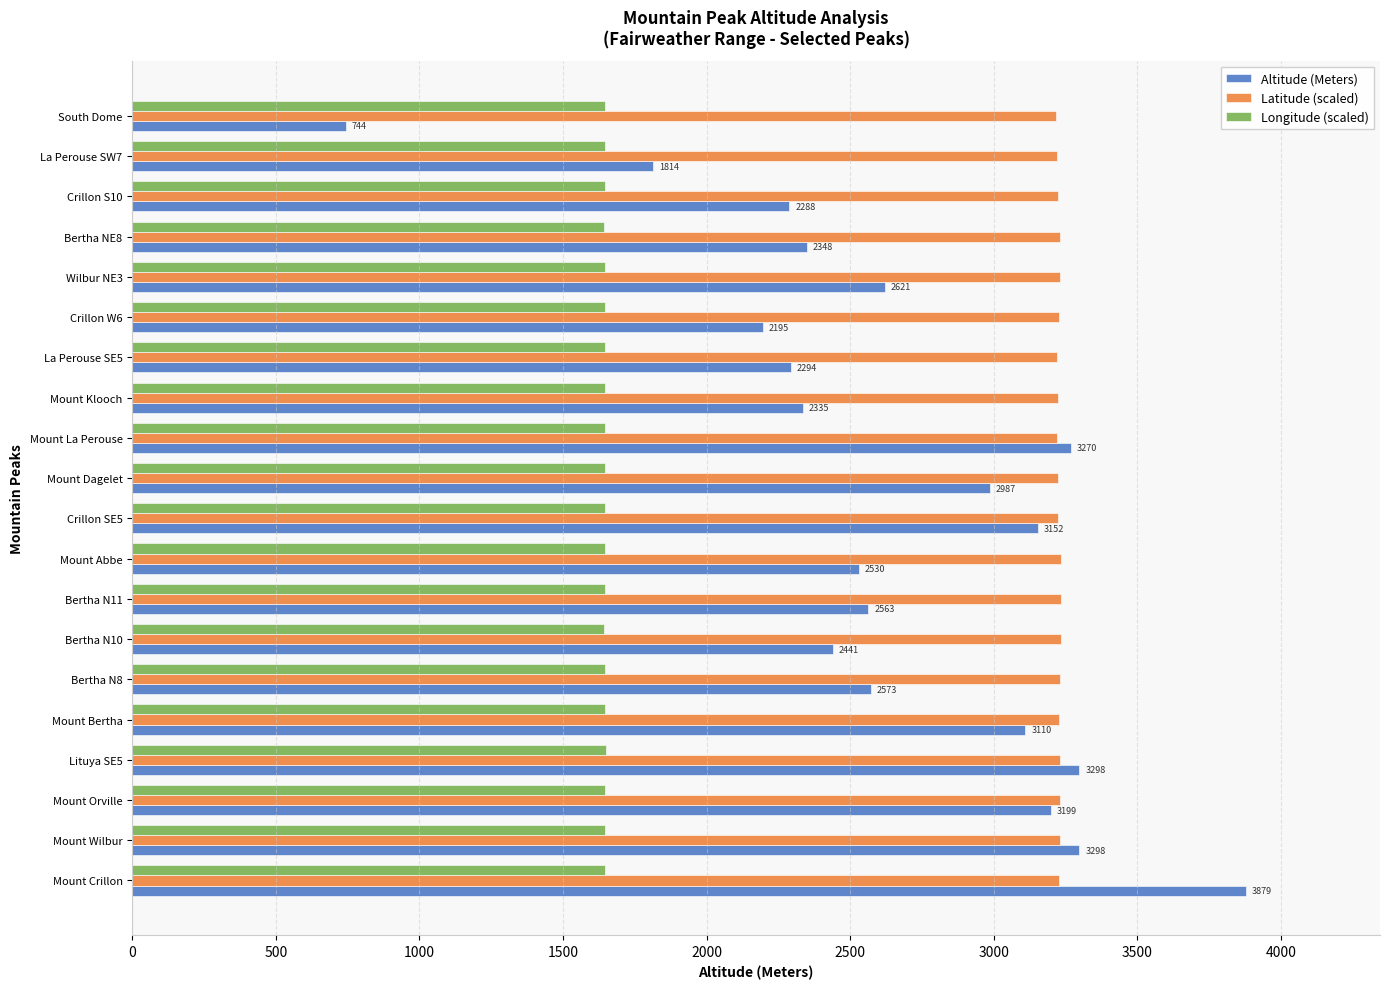

Rank the series by their maximum value, from highest to lowest.

Altitude (Meters), Latitude (scaled), Longitude (scaled)